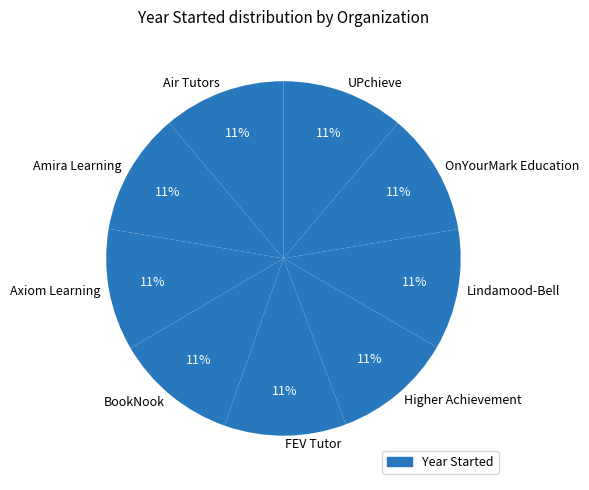

Approximately how many times larger is the value at FEV Tutor compared to Amira Learning?

1.0